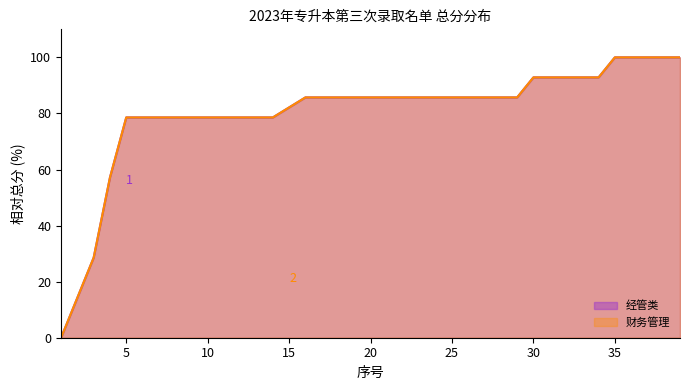

Which series has the largest total across all categories?

经管类